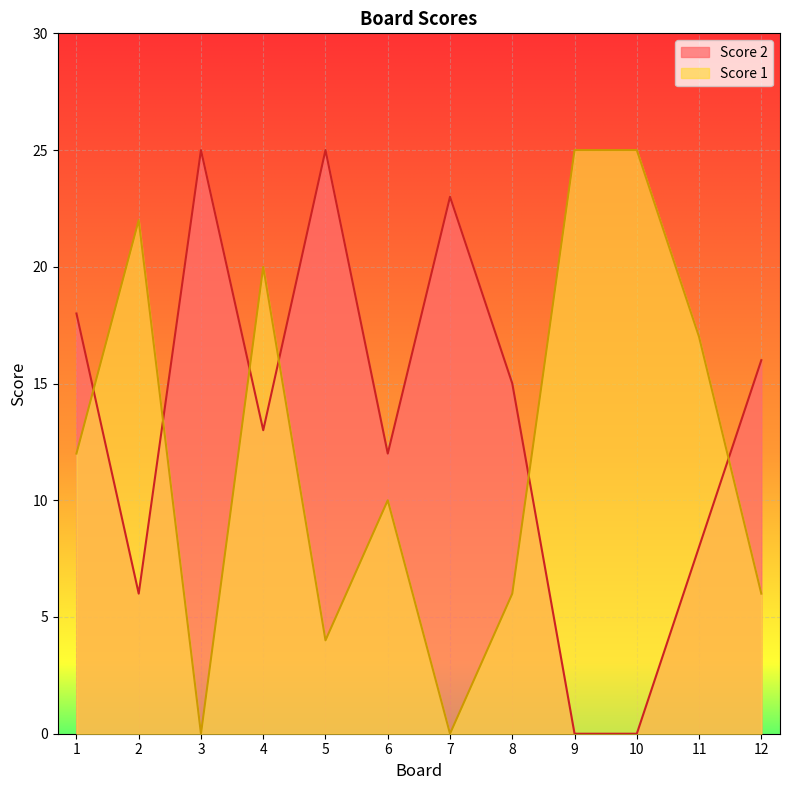

What is the total value across all series at 9?

25